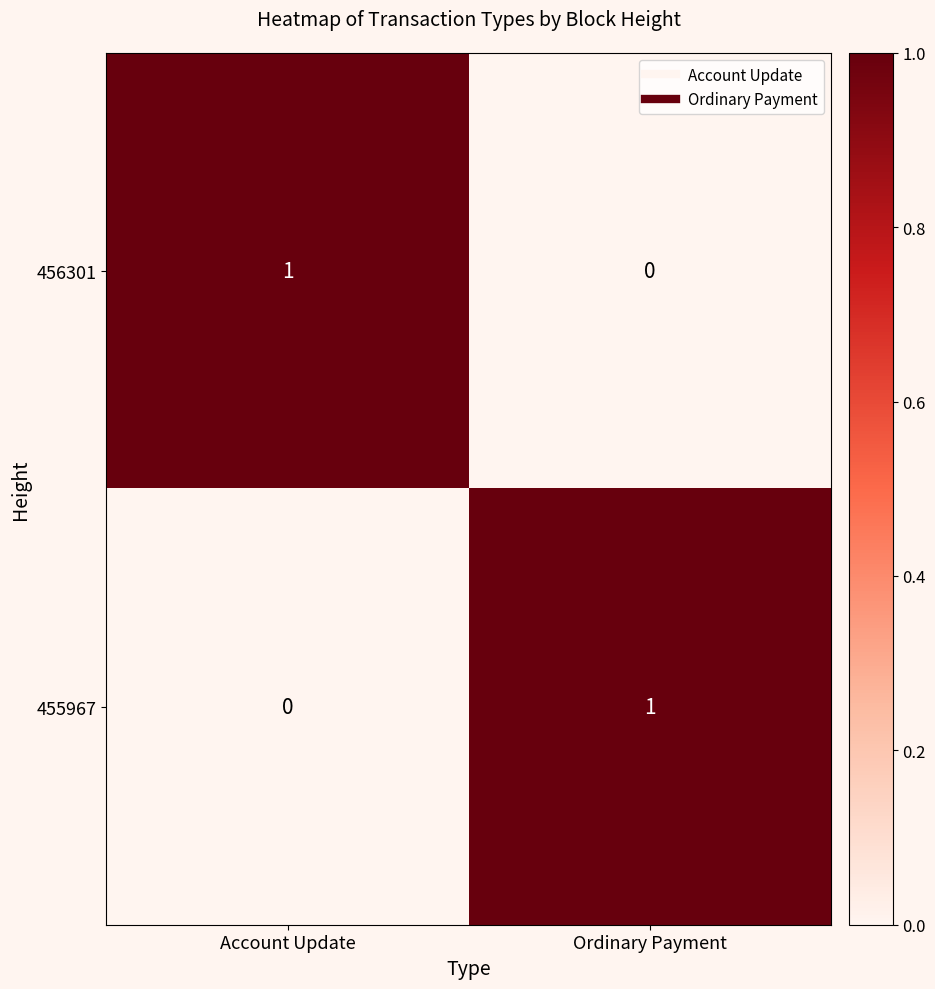

How many values in 455967 are above zero?

1